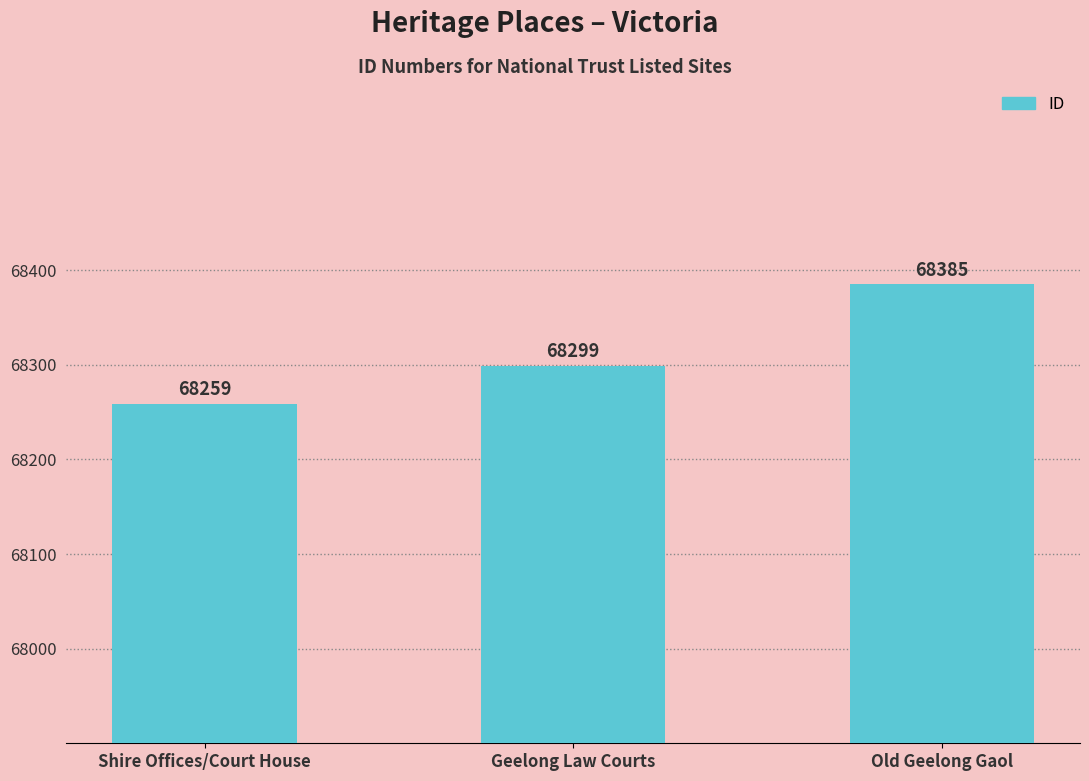

What is the average value?

68314